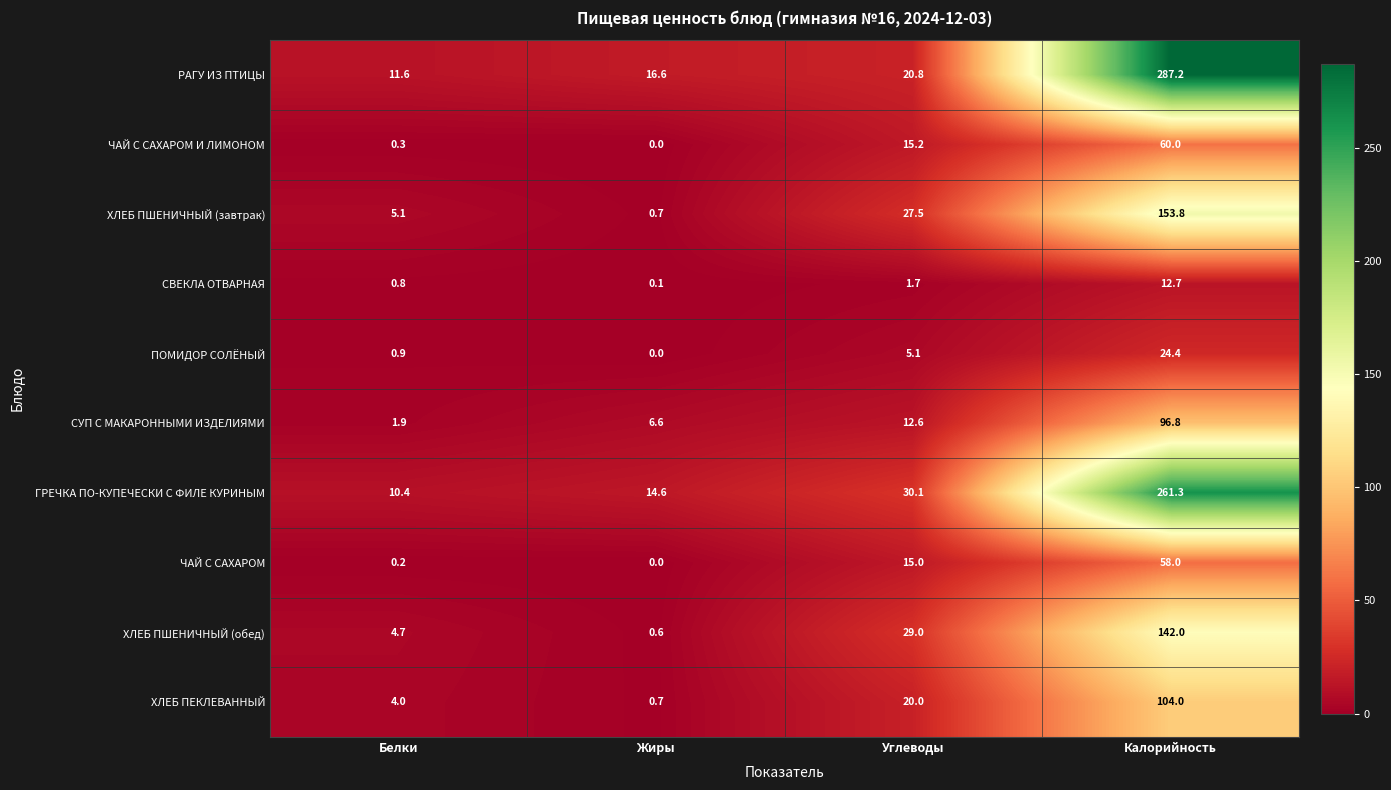

What is the spread (max minus min) of values at Жиры?

16.6